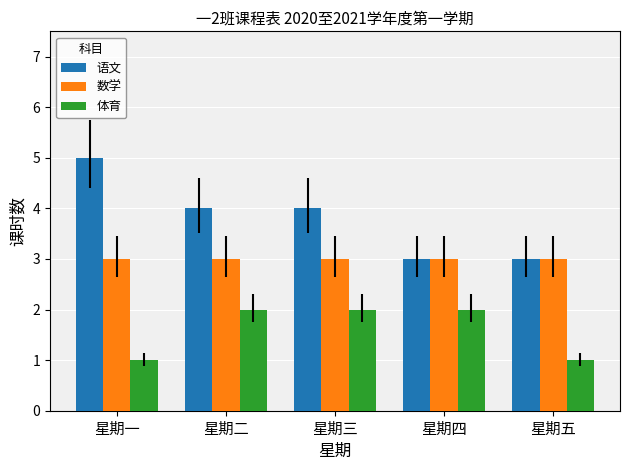

List the series in order of their overall mean, highest first.

语文, 数学, 体育